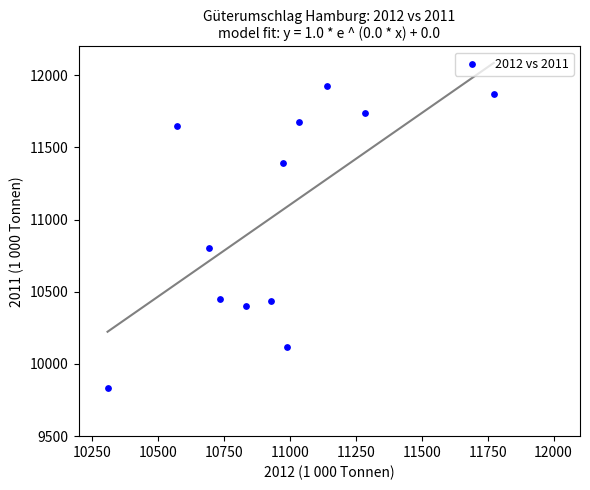

What is the average Y value?

11024.4